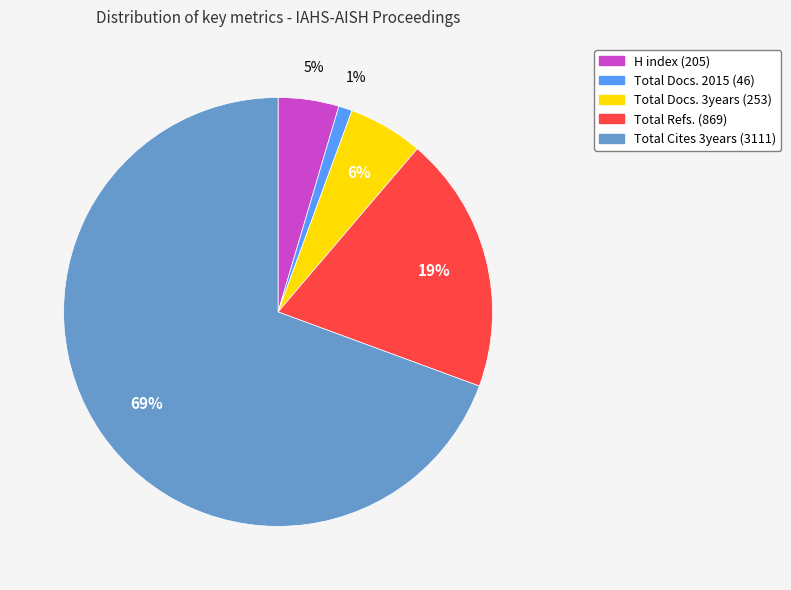

Rank the categories by value from highest to lowest.

Total Cites 3years (3111), Total Refs. (869), Total Docs. 3years (253), H index (205), Total Docs. 2015 (46)